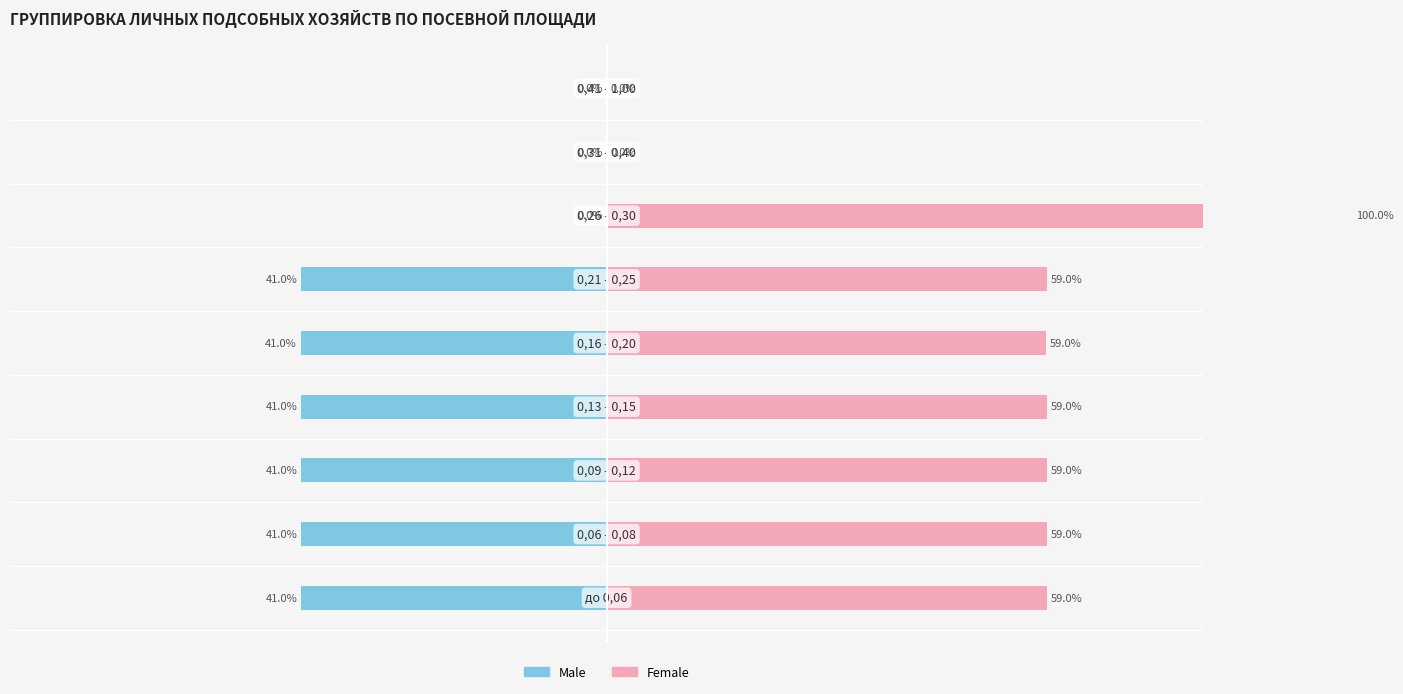

The value of Male at 40 is 23.2. True or false?

False